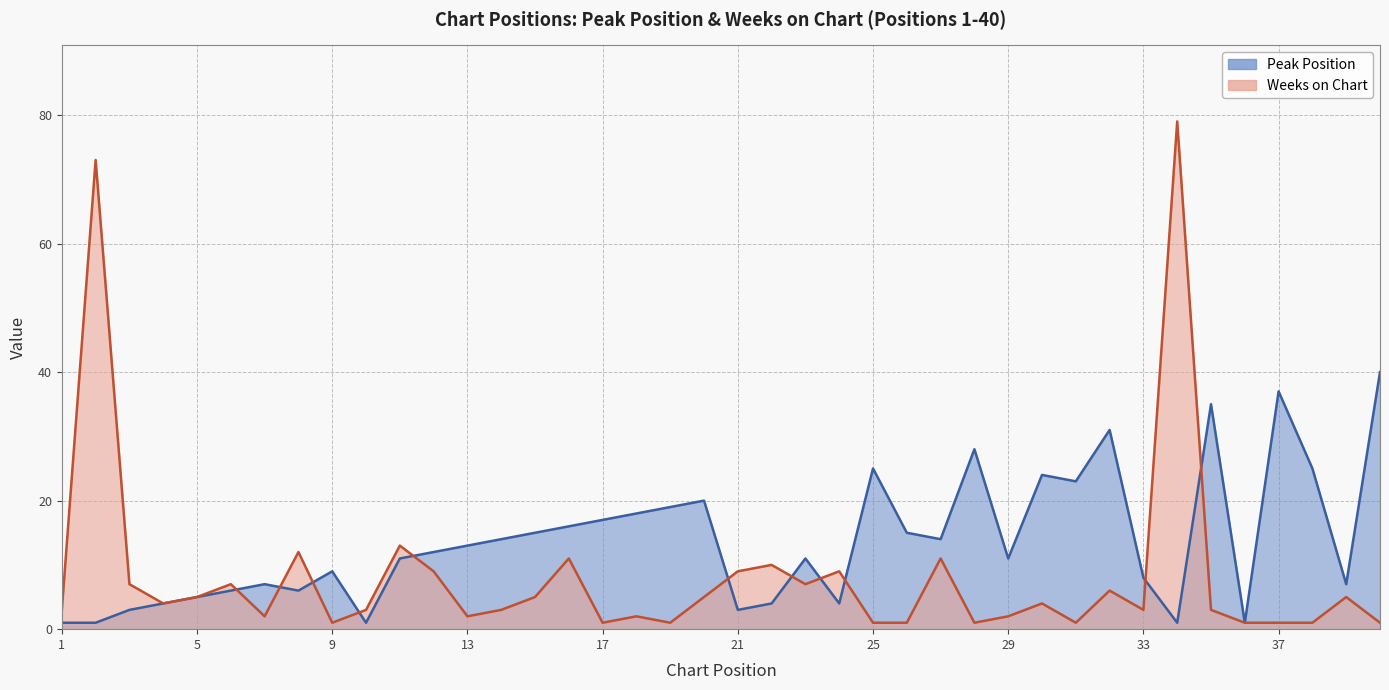

What is the value of the Weeks on Chart point at the 9th from the left?

1